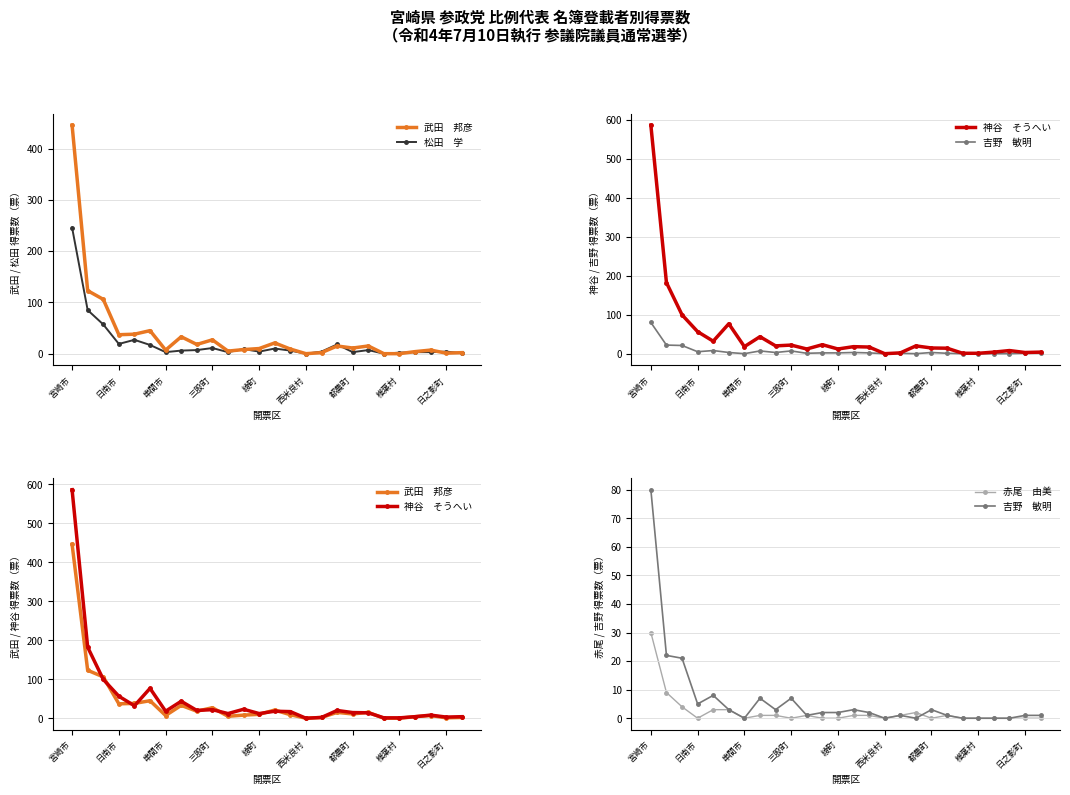

True or false: 松田　学 has a value of 27.9 at 西米良村.

False